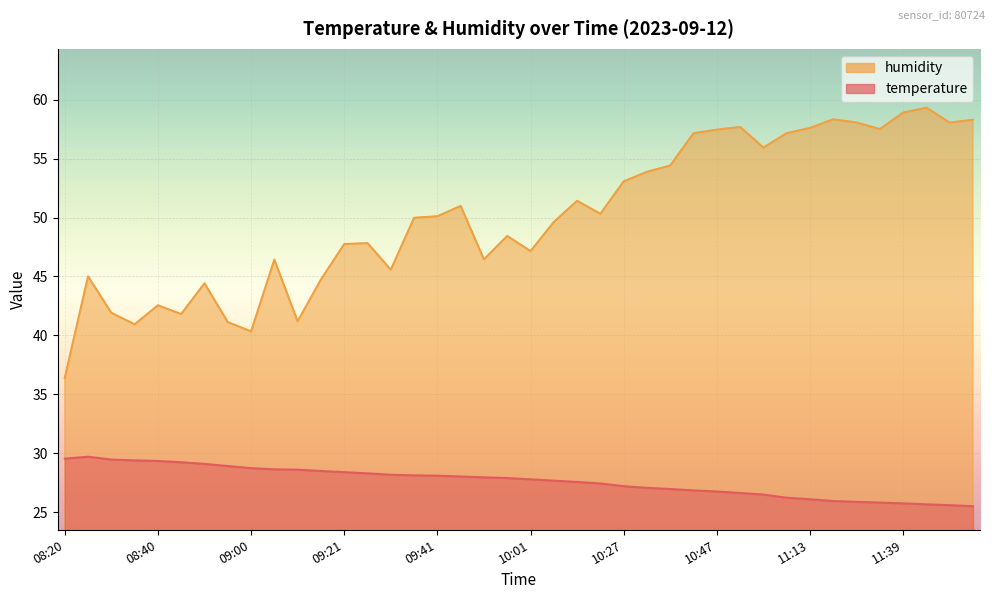

What is the maximum value shown in the chart?

59.3